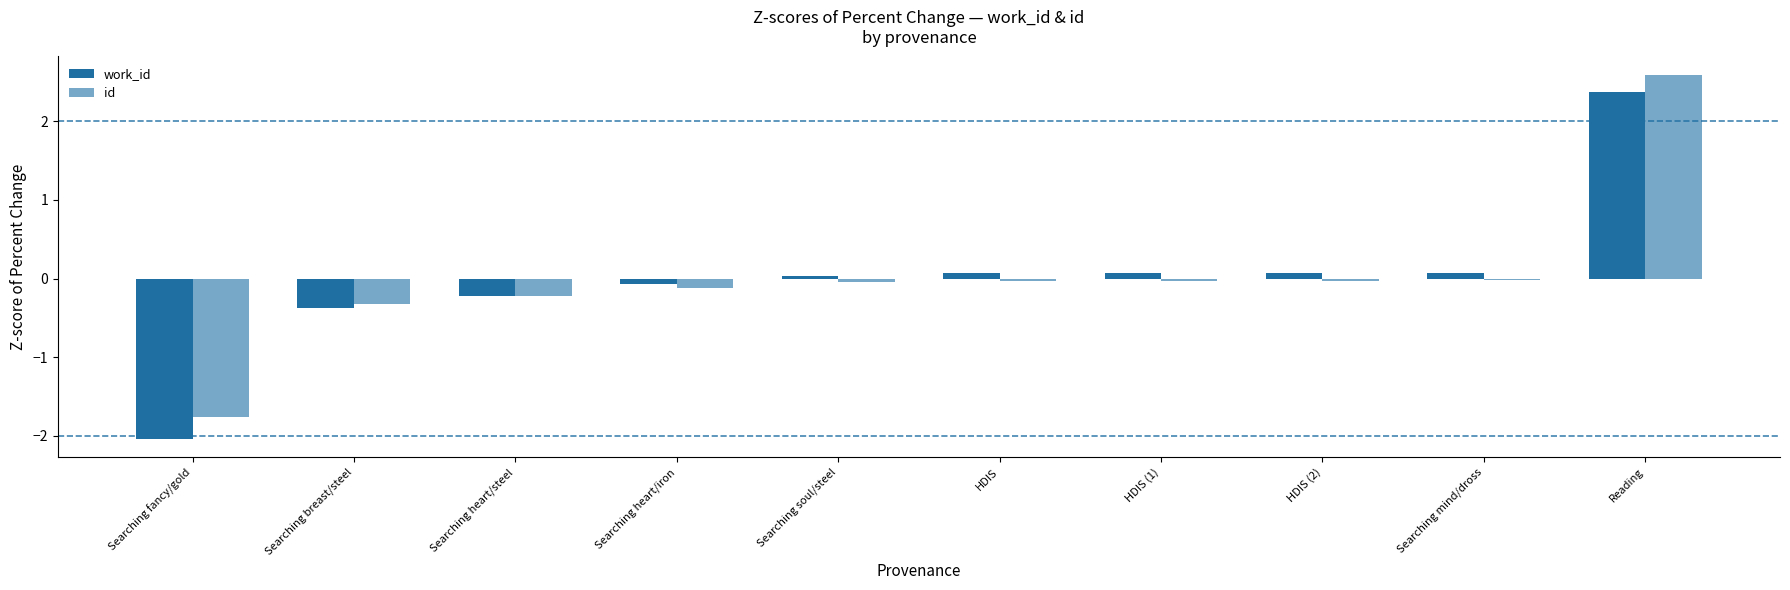

How many bars are there in each group?

2